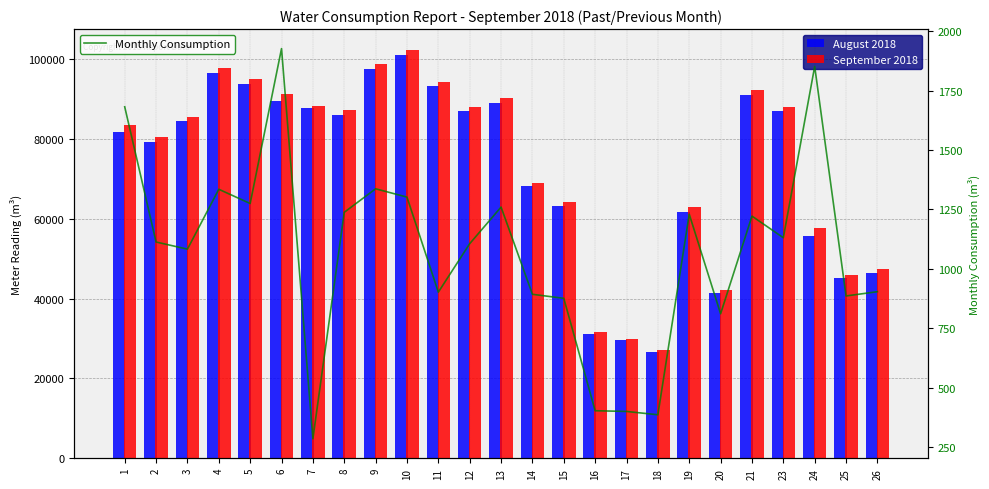

Which series has the largest range (max minus min)?

September 2018